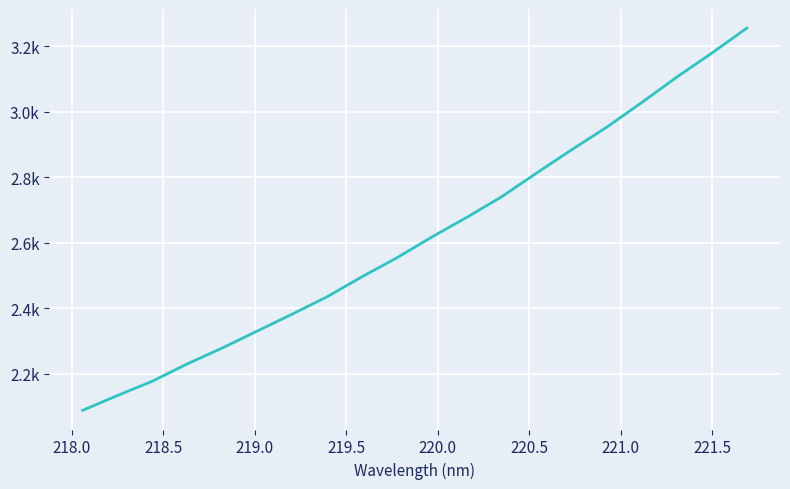

Is this an area chart (filled region under the line)?

No